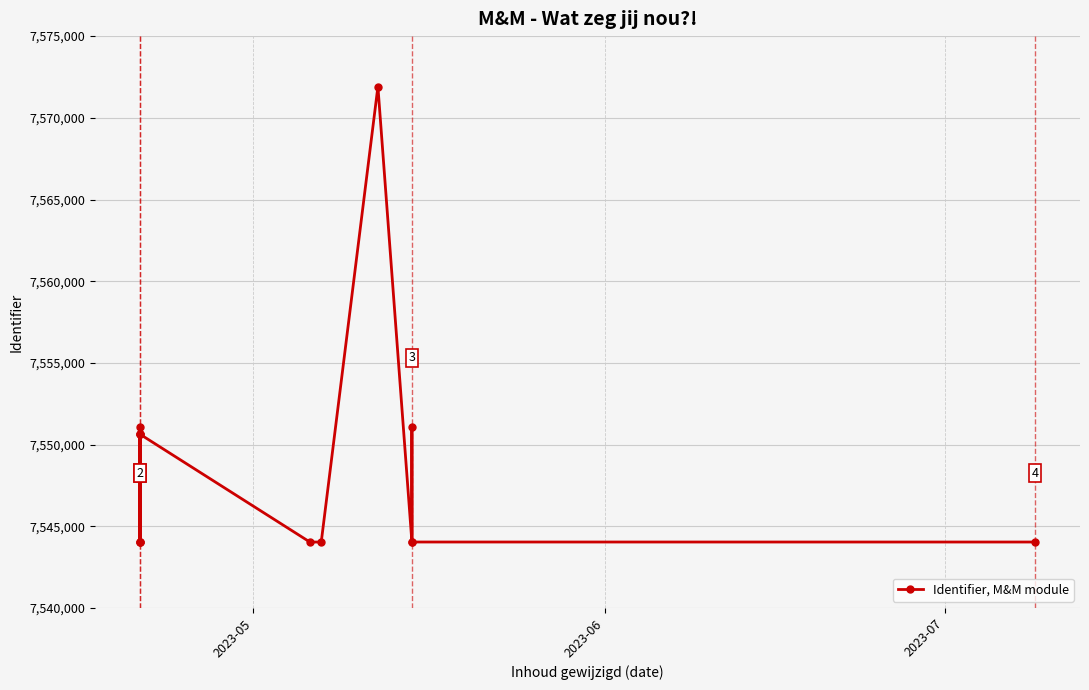

True or false: the data shows 10147546 at 13.

False